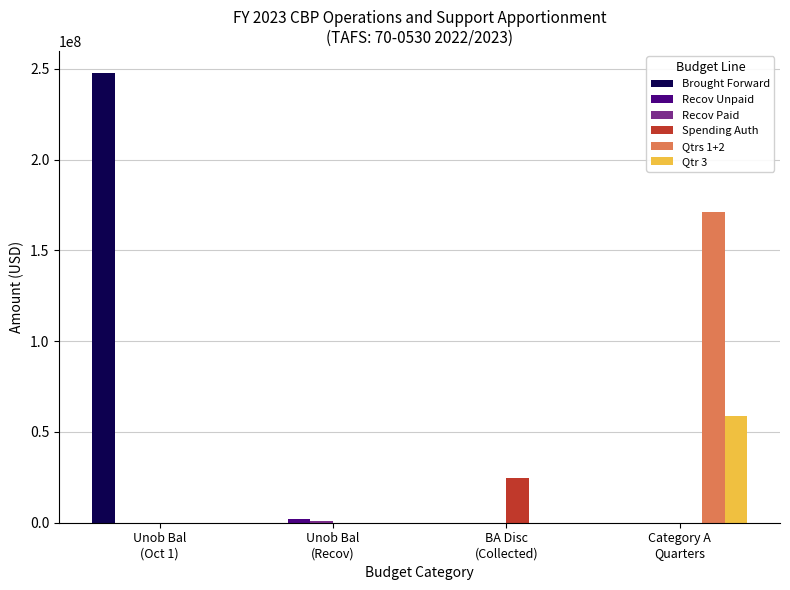

Which series changed the most between Unob Bal
(Oct 1) and Unob Bal
(Recov)?

Brought Forward